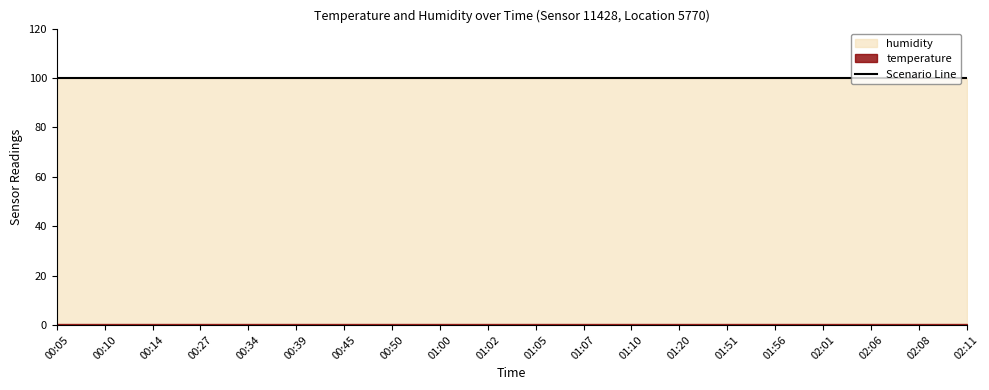

What is the difference between the highest and lowest values at 01:02?

100.4